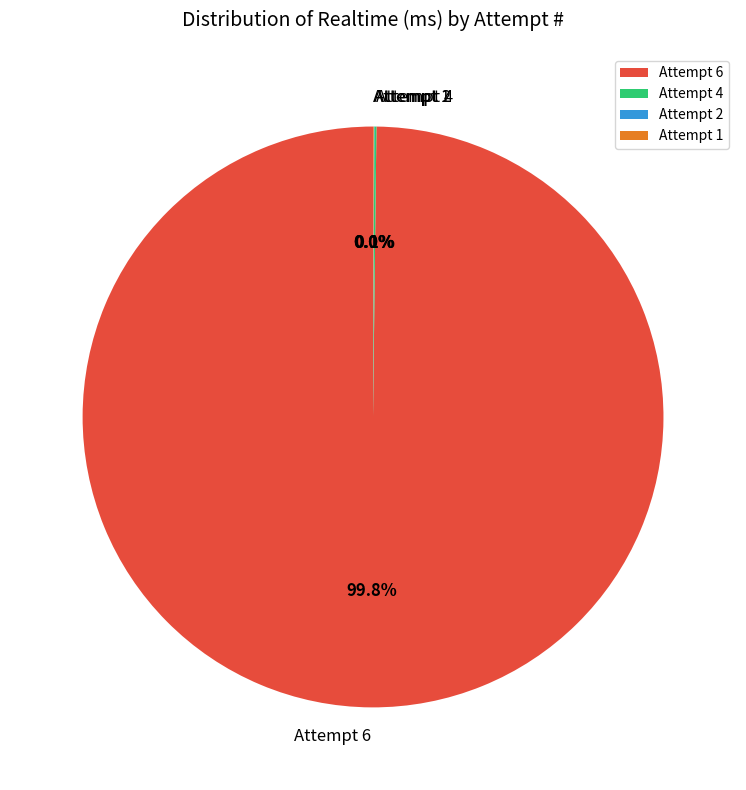

Which slice is the largest?

Attempt 6